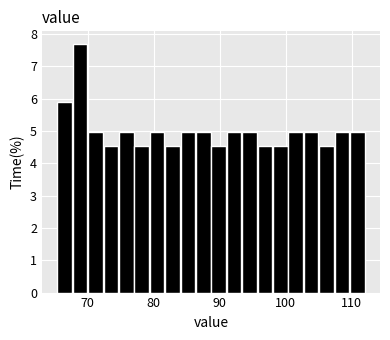

Read against the x-axis, roughly where is the centre of the tallest bar?

69